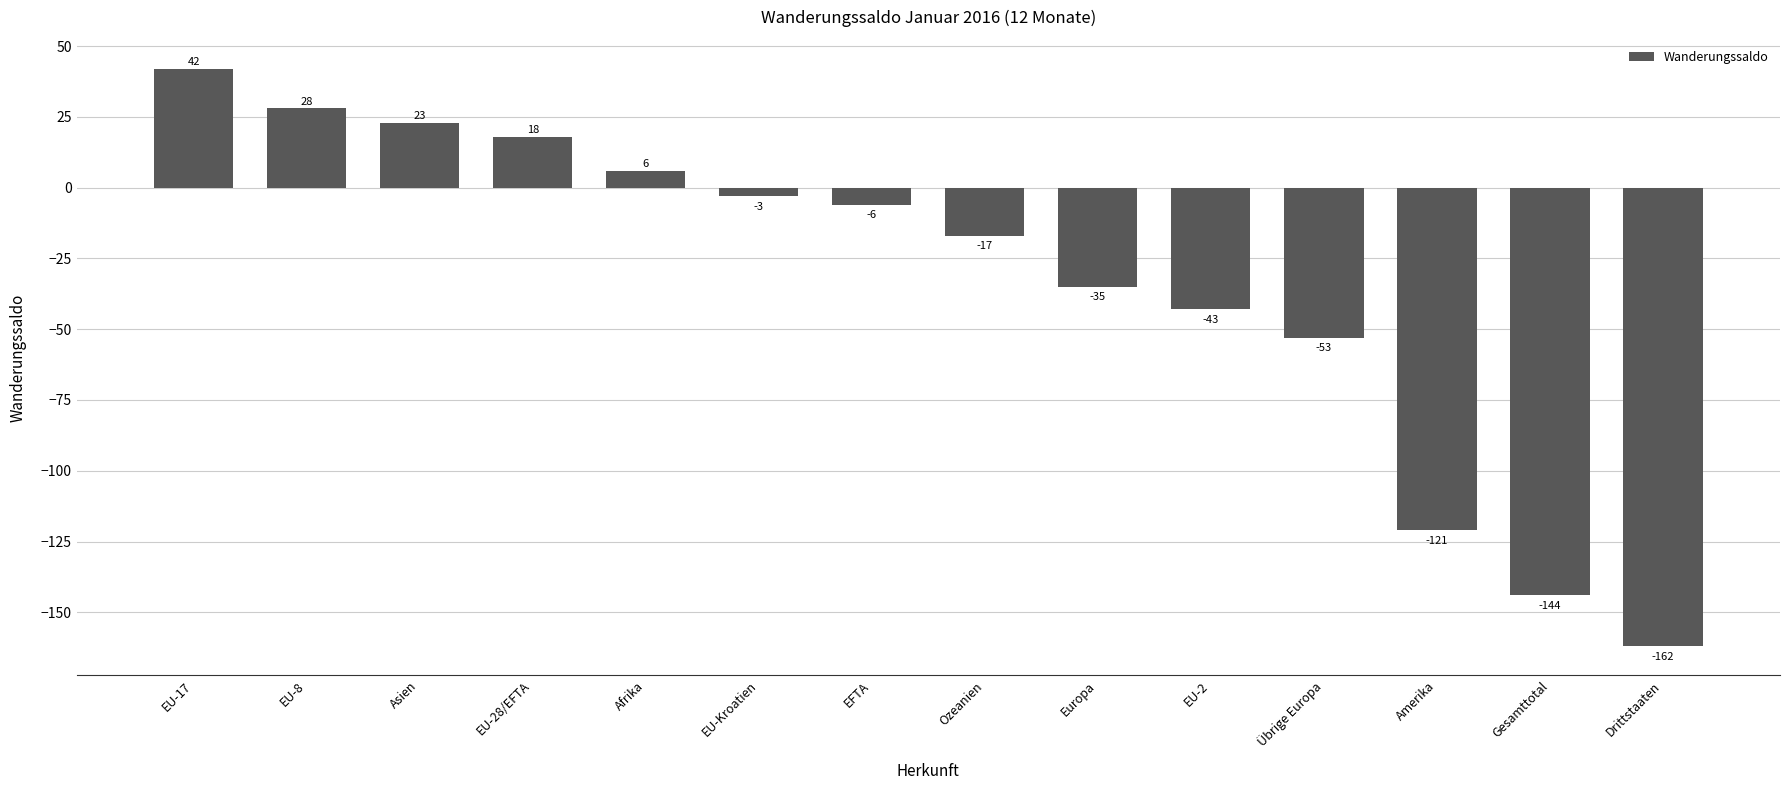

At which label is the value closest to -60?

Übrige Europa